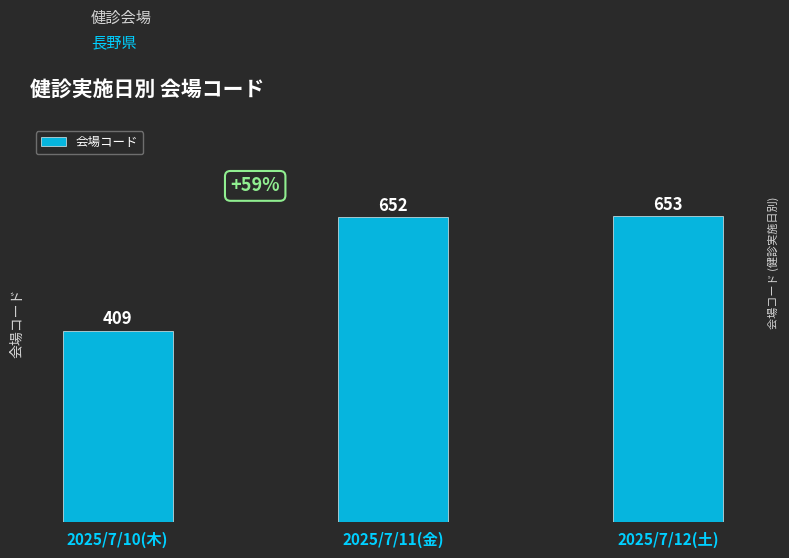

Are the bars horizontal?

No